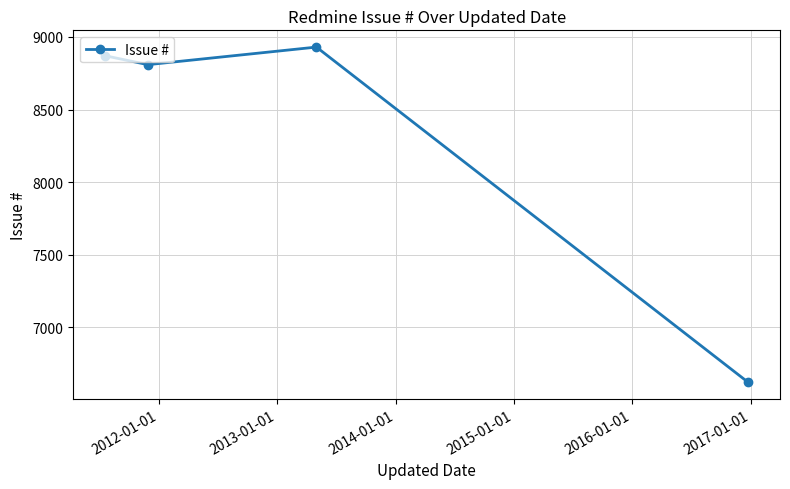

What is the value of the 1st point from the left?

8870